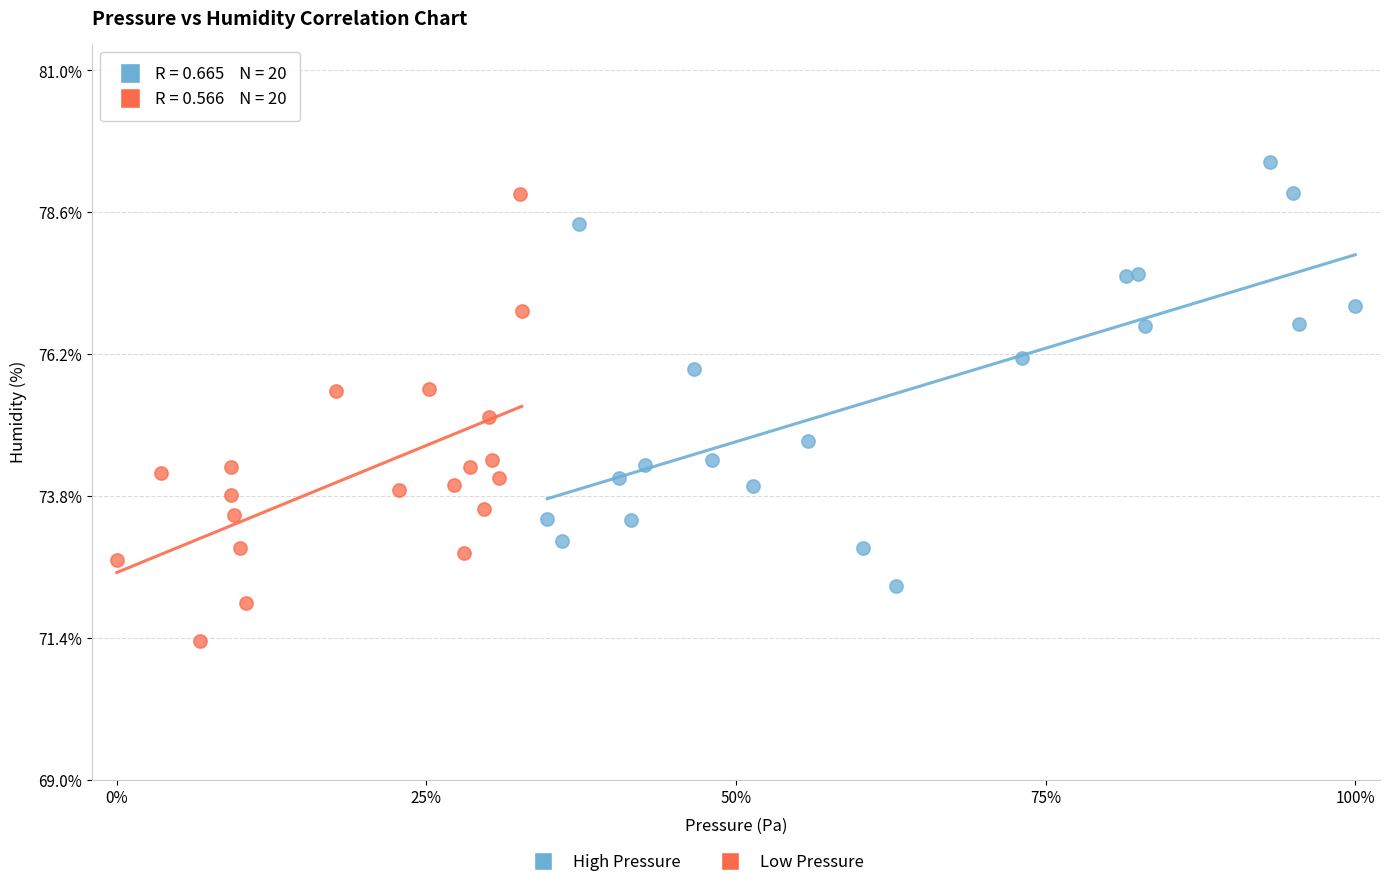

Which series contains the lowest Y value?

Low Pressure